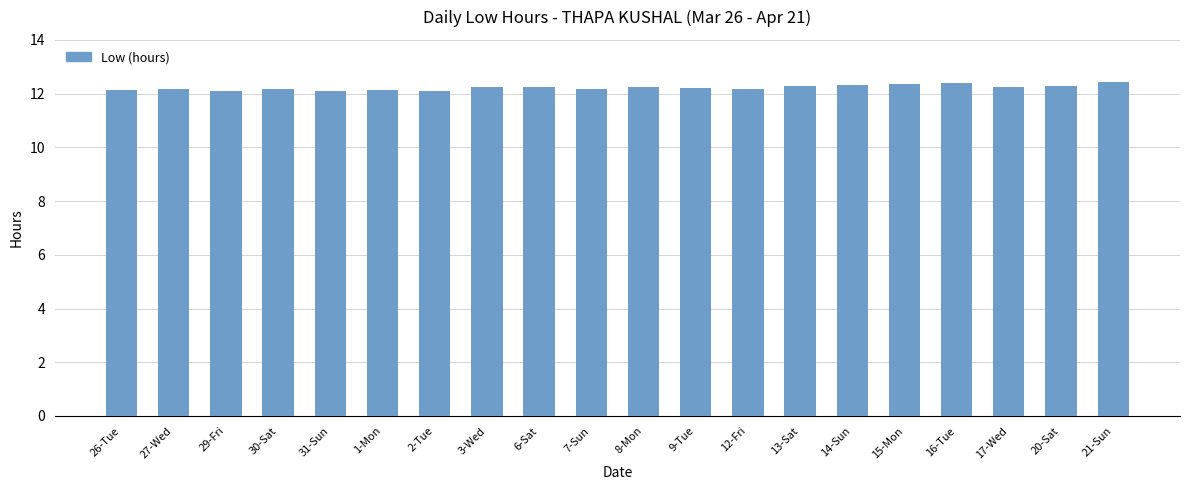

True or false: the data shows 12.2 at 12-Fri.

True